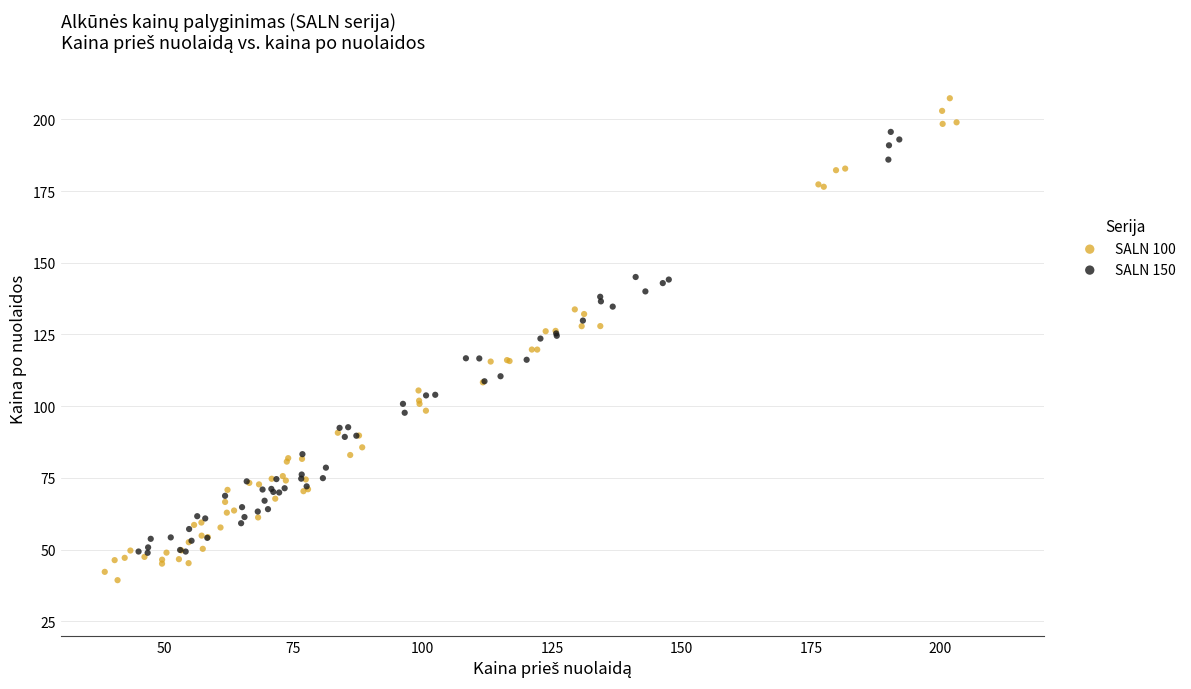

Which series has the widest spread of Y values?

SALN 100